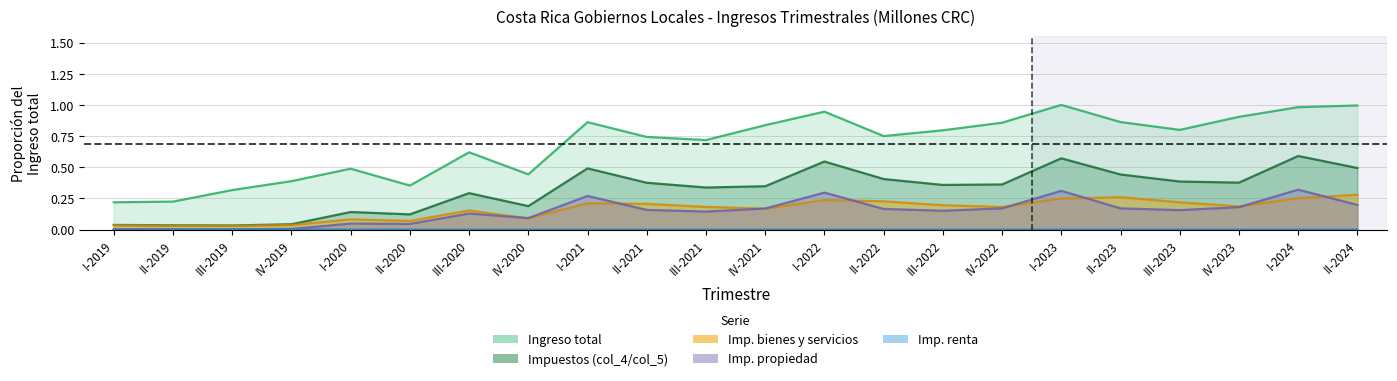

True or false: Imp. bienes y servicios and Imp. renta intersect in this chart.

False